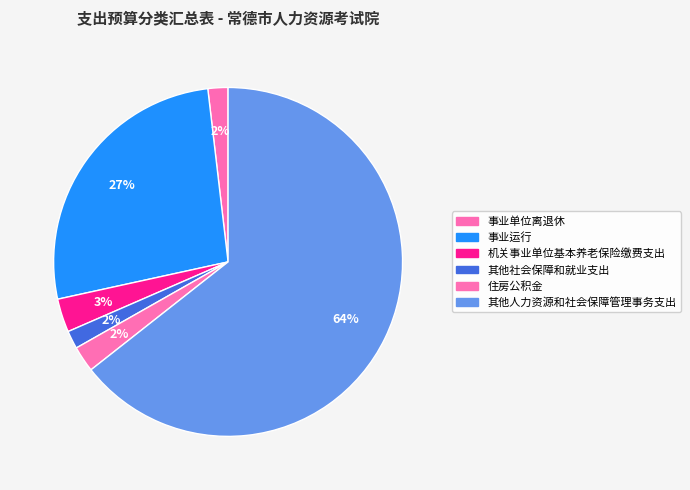

True or false: 住房公积金 accounts for 2% of the total.

True